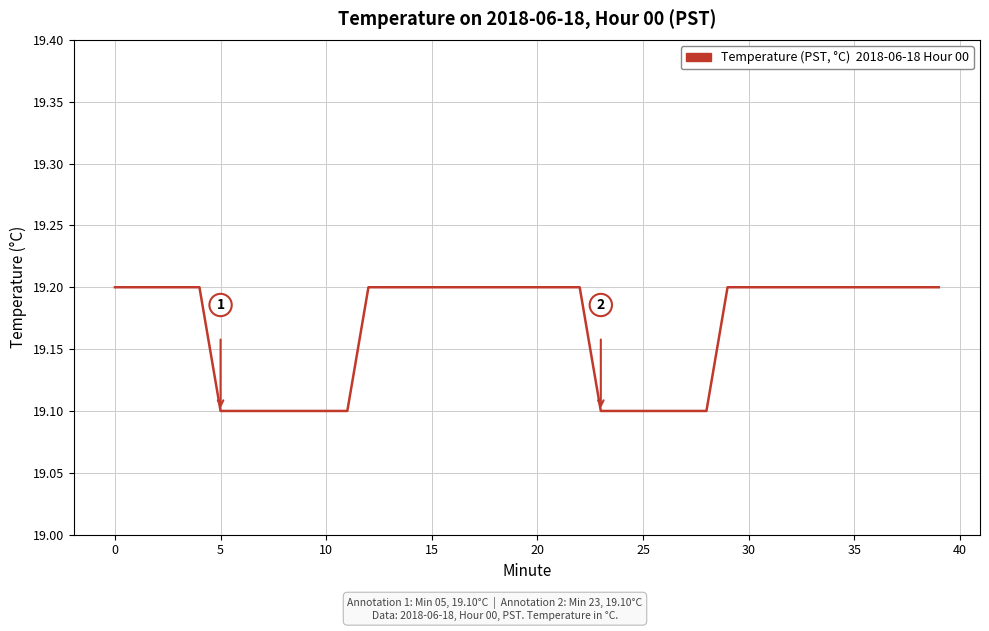

What is the minimum value shown in the chart?

19.1